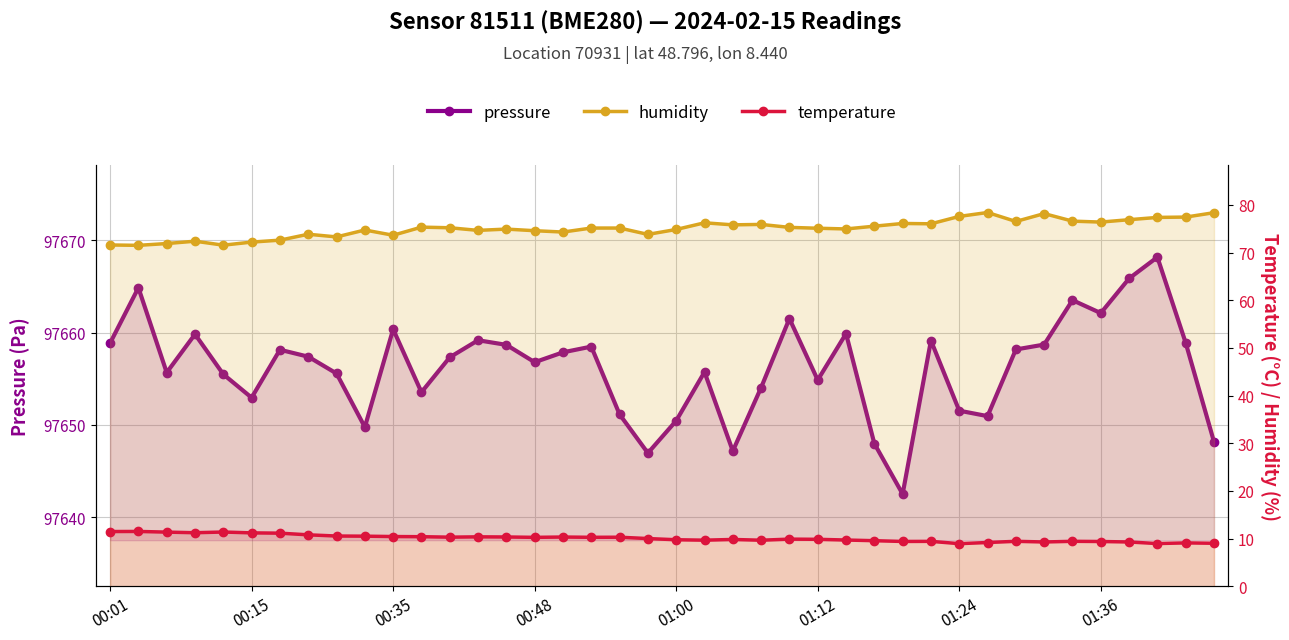

What are all the series names shown in the legend?

pressure, temperature, humidity